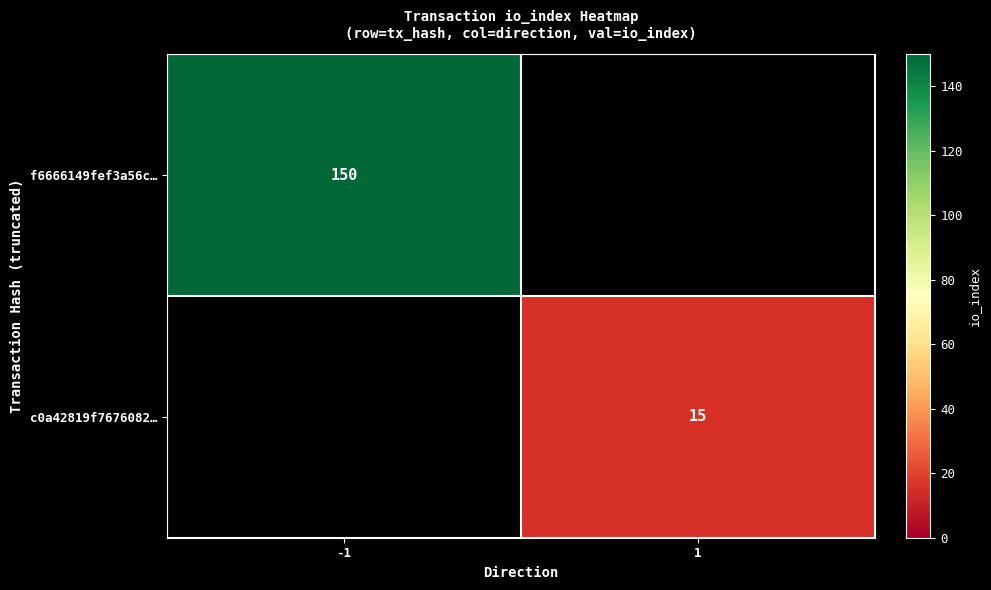

Is it true that f6666149fef3a56c… equals 150 at -1?

True